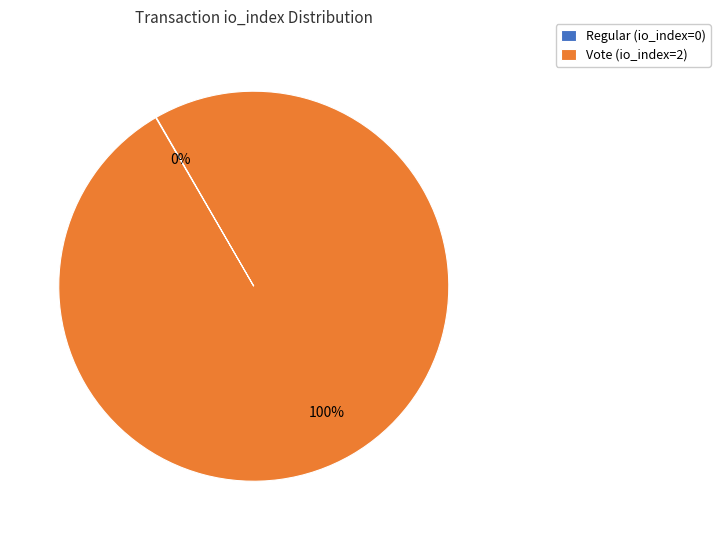

The Vote (io_index=2) slice represents 89% of the pie. True or false?

False